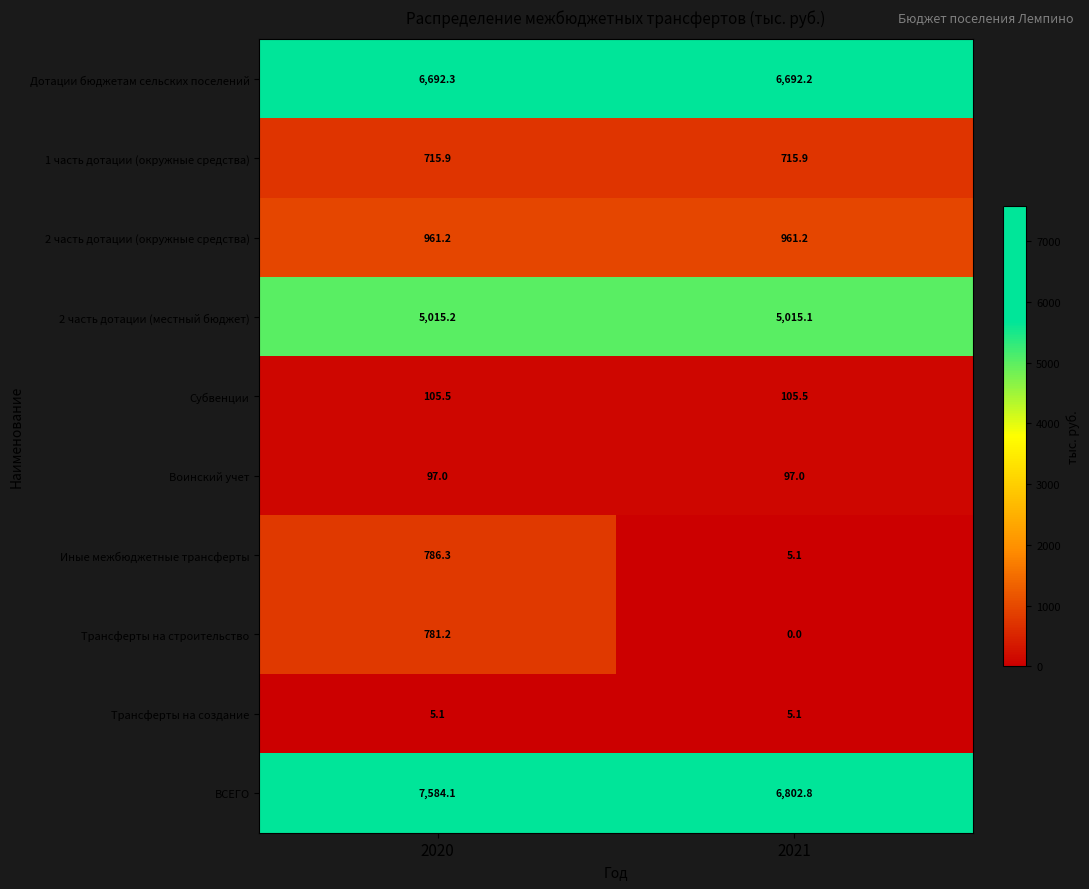

What value does the Дотации бюджетам сельских поселений series have at 2020?

6692.3